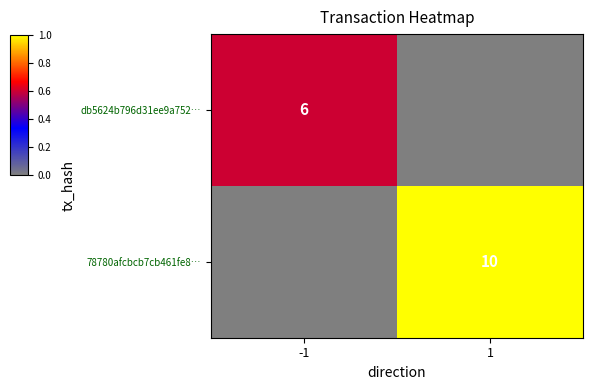

True or false: 78780afcbcb7cb461fe8… has a value of 18 at 1.

False